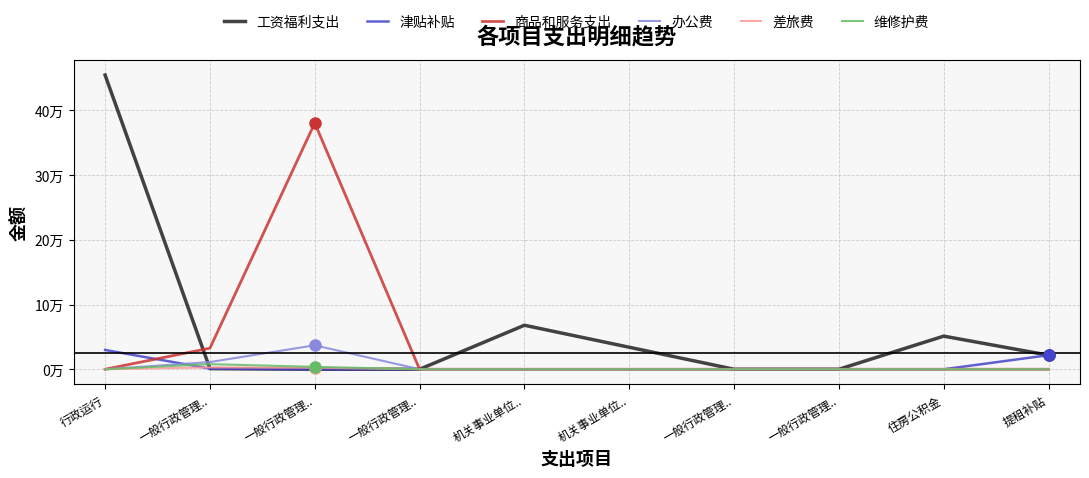

What is the label of the 9th point from the left?

住房公积金